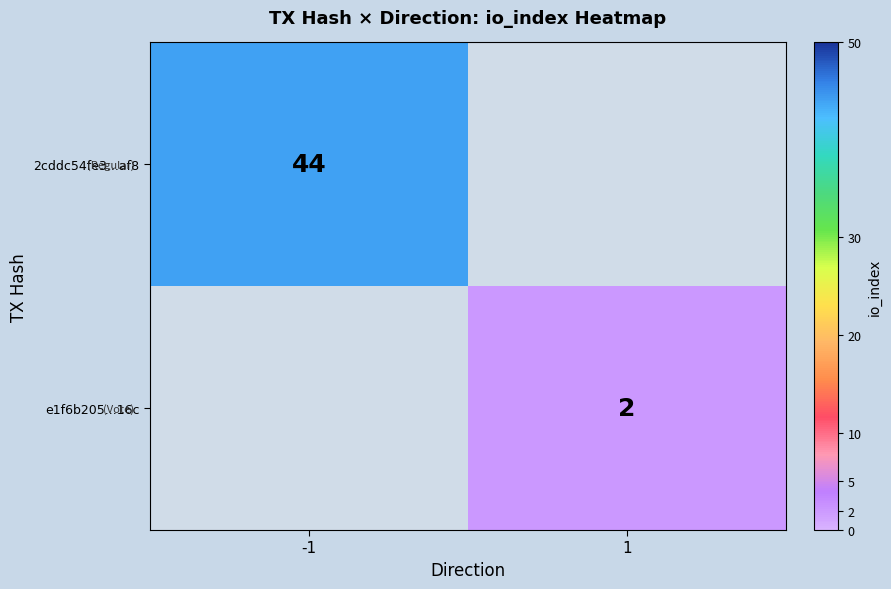

At how many categories does at least one series exceed 13?

1